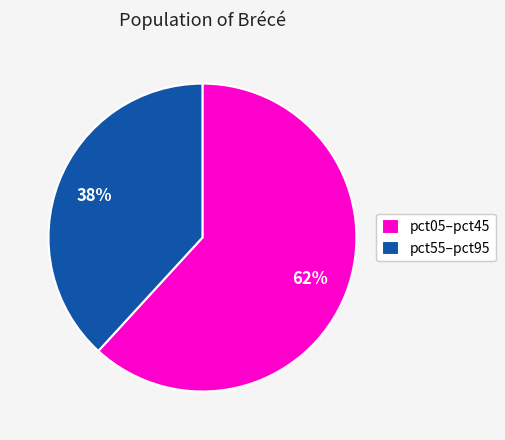

Which category has the smallest portion of the pie?

pct55–pct95